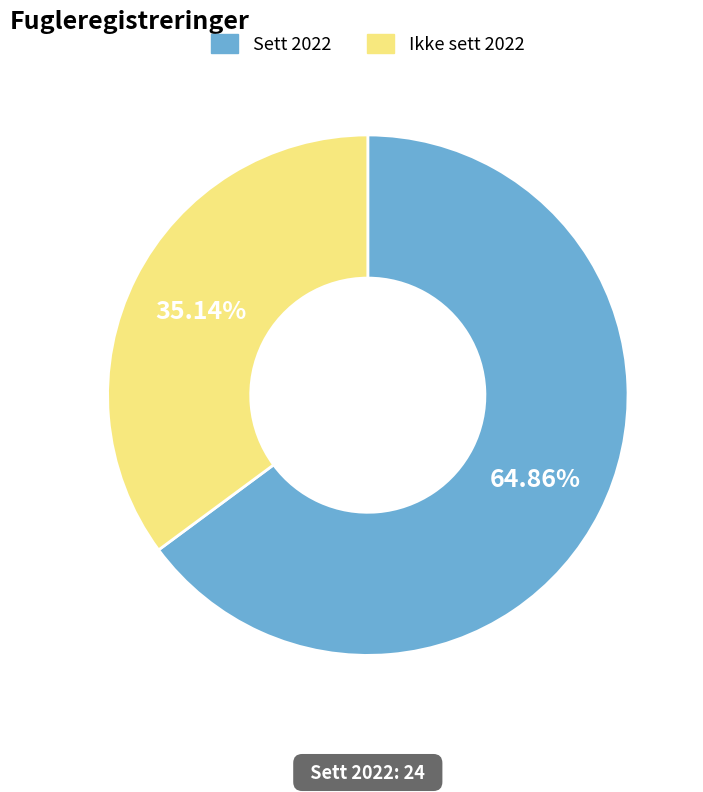

Between Sett 2022 and Ikke sett 2022, which is larger?

Sett 2022